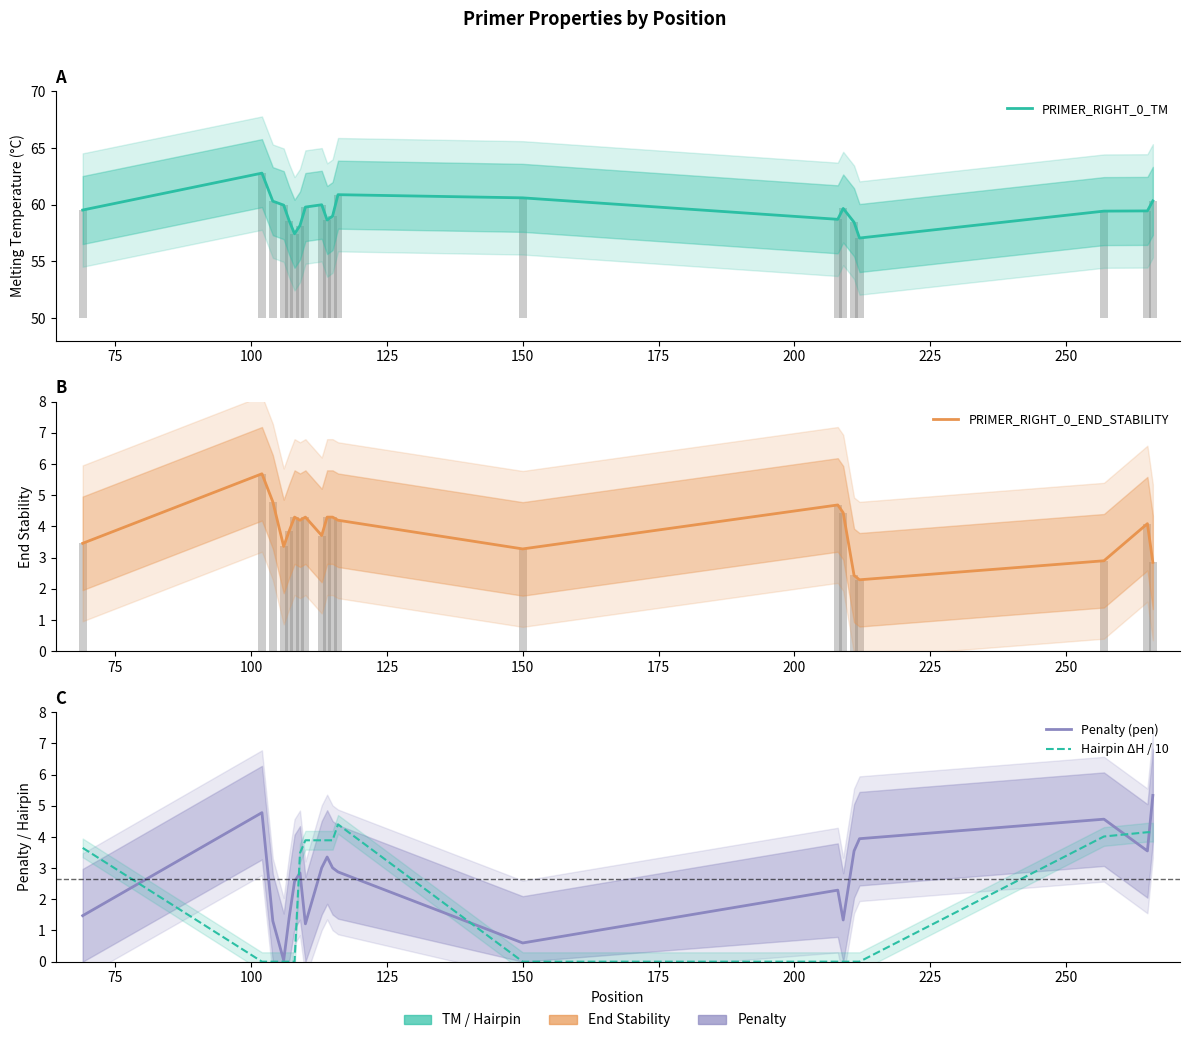

How many distinct data groups are displayed?

4